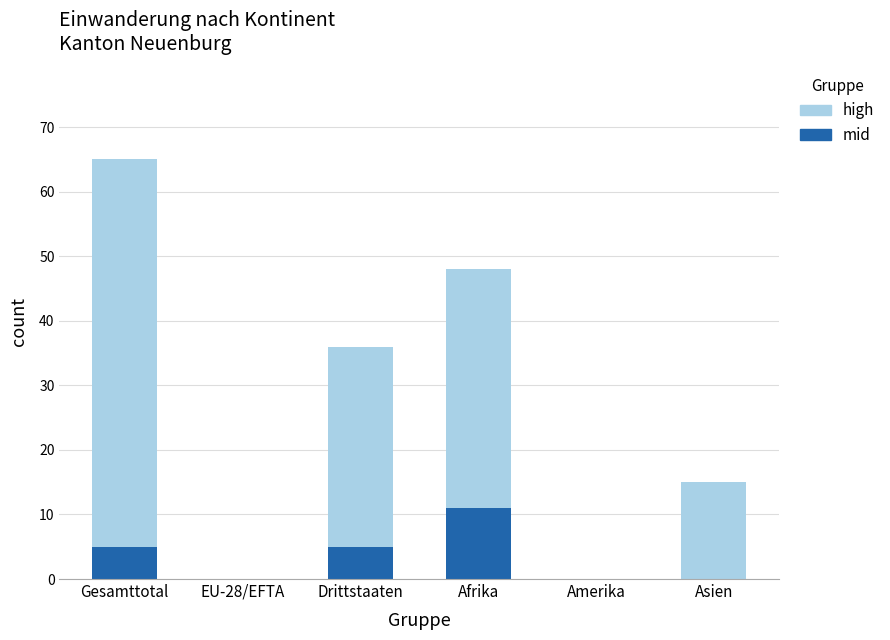

True or false: mid has a value of 6 at Amerika.

False